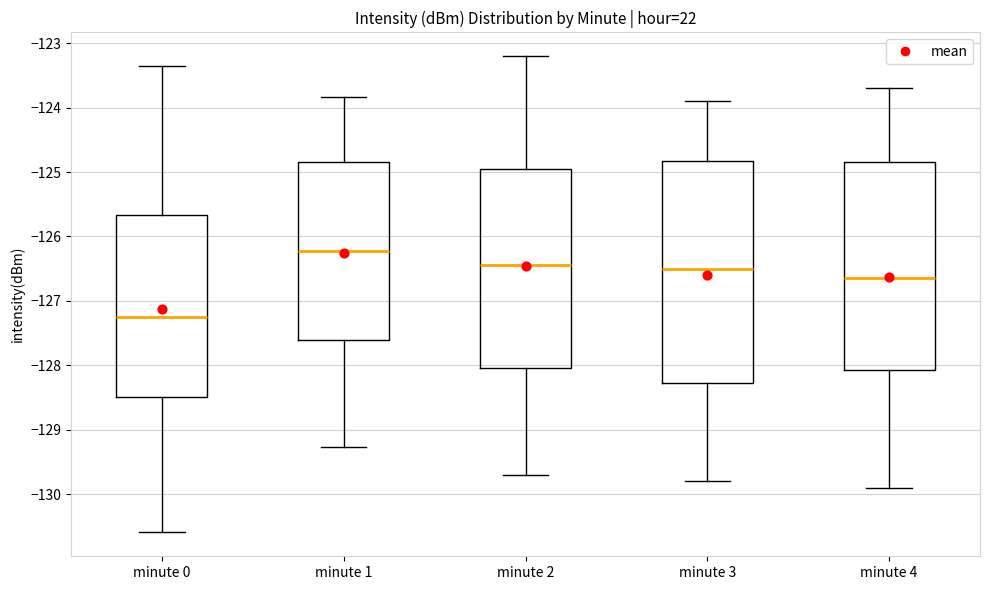

Reading left to right, transcribe this box plot: for each box, give where its median line is, the range the box spans, and where its two whiskers end, as read against the y-axis. The values are not printed on the chart, so give them approximately, as read against the axis.

minute 0: median -127.3, box -128.5 to -125.7, whiskers -130.6 to -123.4
minute 1: median -126.2, box -127.6 to -124.8, whiskers -129.3 to -123.8
minute 2: median -126.4, box -128.0 to -124.9, whiskers -129.7 to -123.2
minute 3: median -126.5, box -128.3 to -124.8, whiskers -129.8 to -123.9
minute 4: median -126.6, box -128.1 to -124.8, whiskers -129.9 to -123.7